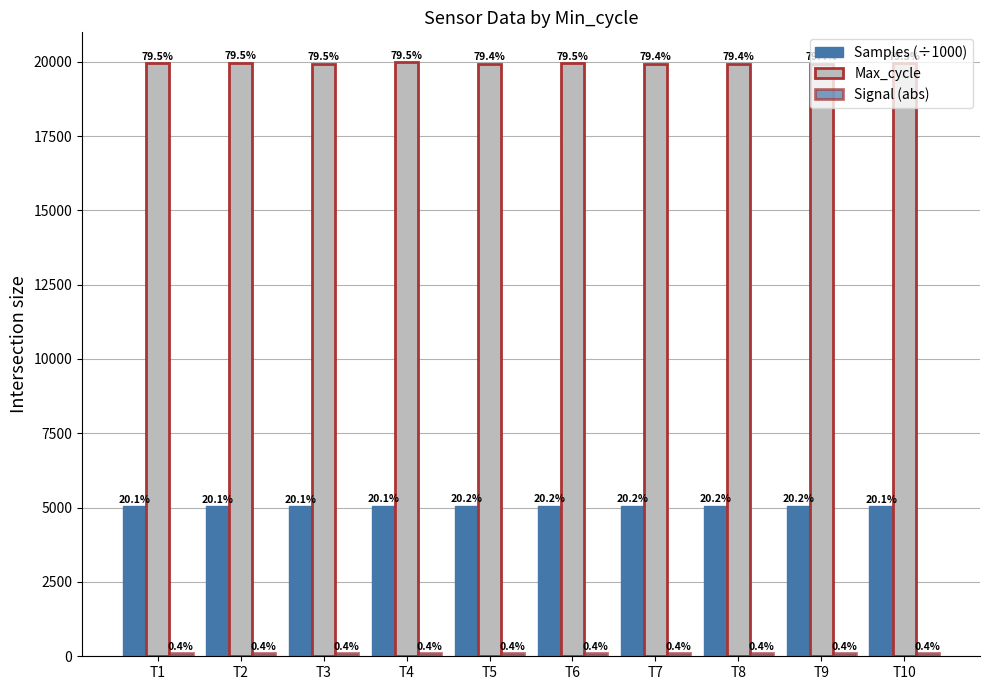

What is the value of the Signal (abs) bar at the 5th from the left?

96.0